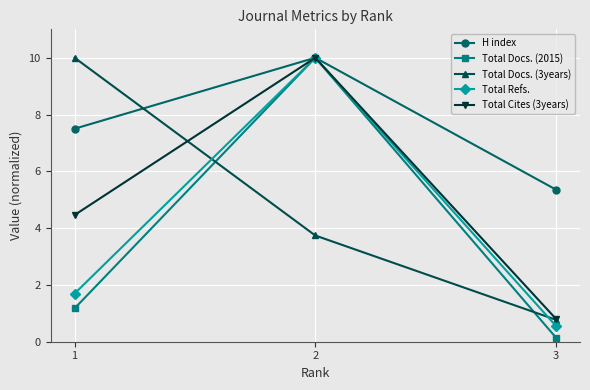

Which series has the widest spread of values?

Total Docs. (2015)